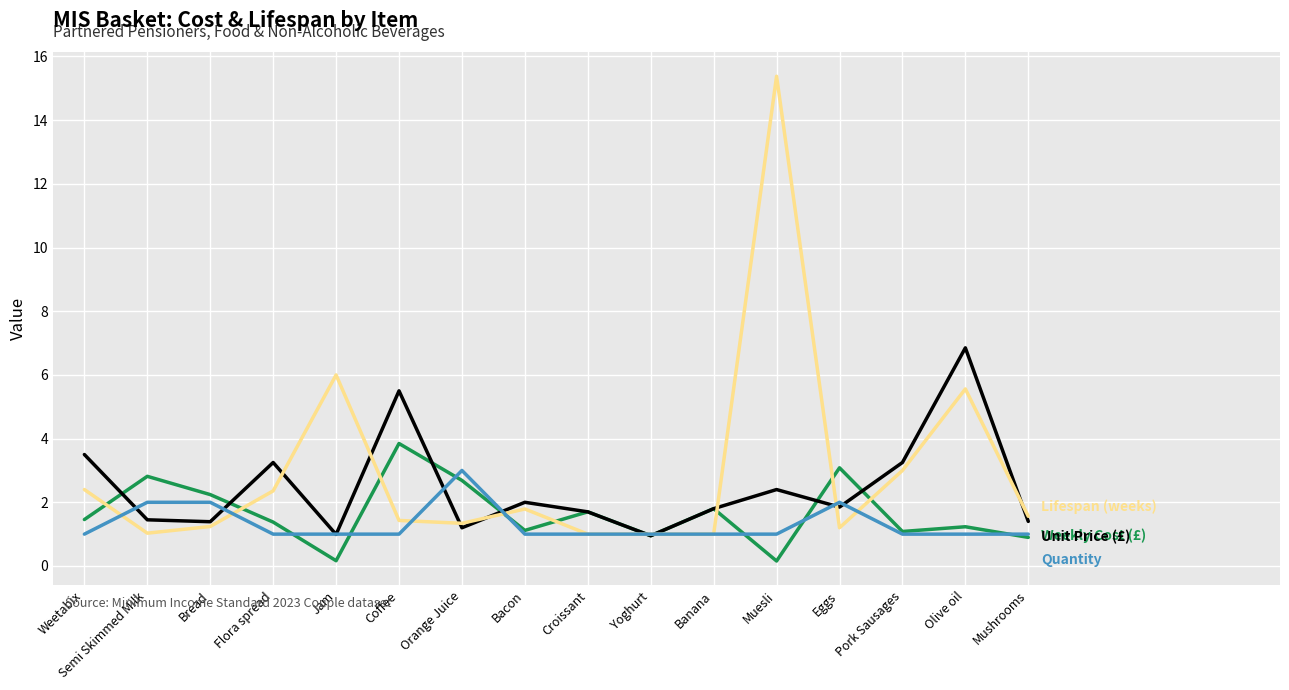

What is the maximum value shown in the chart?

15.4